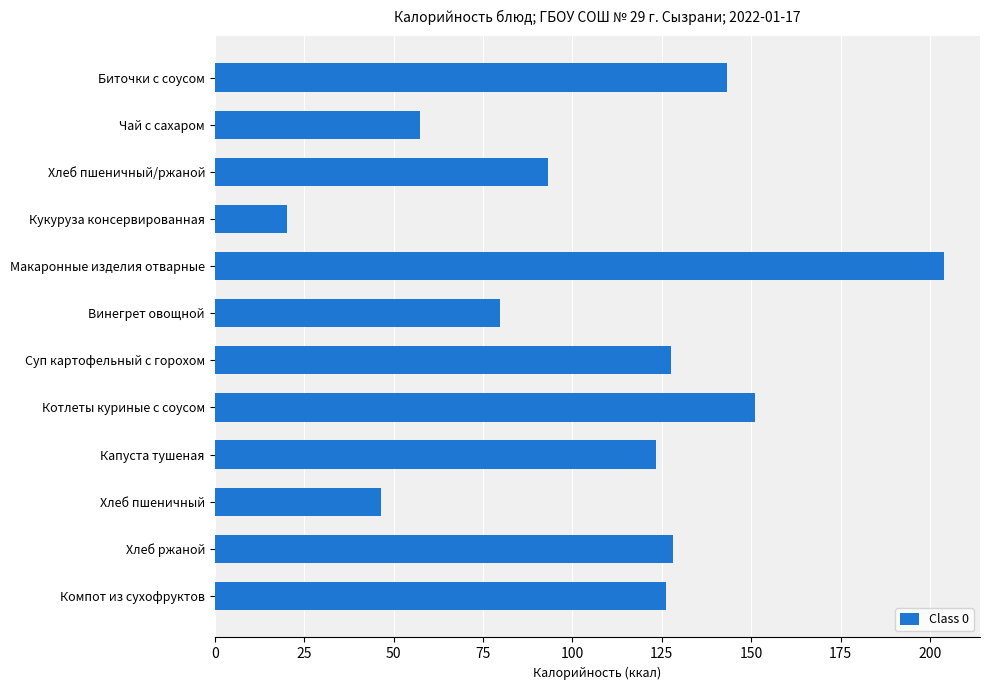

What is the ratio of the value at Хлеб пшеничный/ржаной to the value at Котлеты куриные с соусом?

0.6